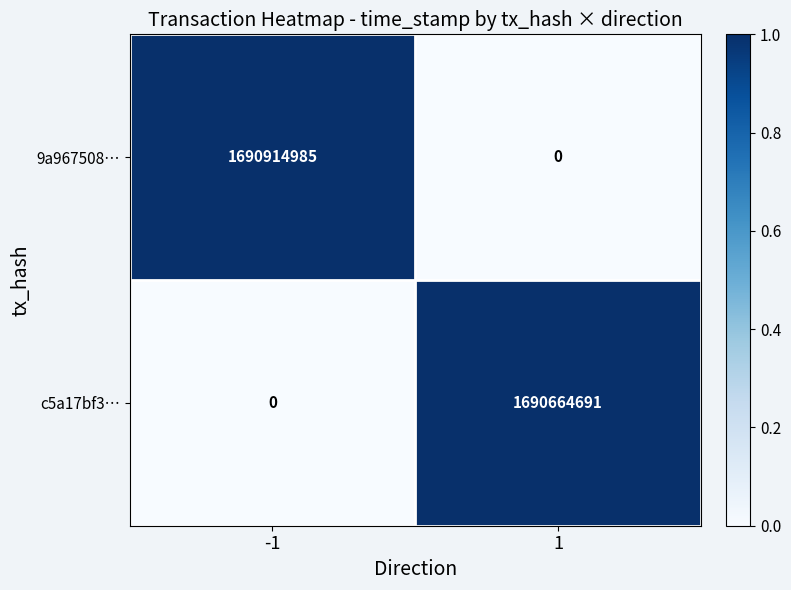

List the series in order of their peak value, highest first.

9a967508…, c5a17bf3…